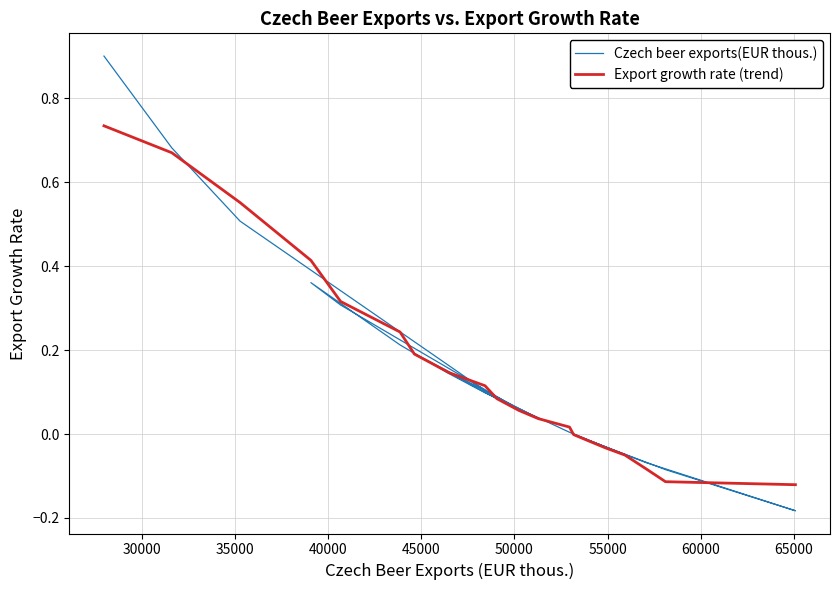

What is the sum of all Czech beer exports(EUR thous.) values?

3.2